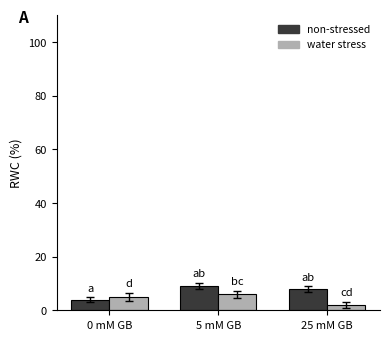

What is the difference between the highest and lowest values at 0 mM GB?

1